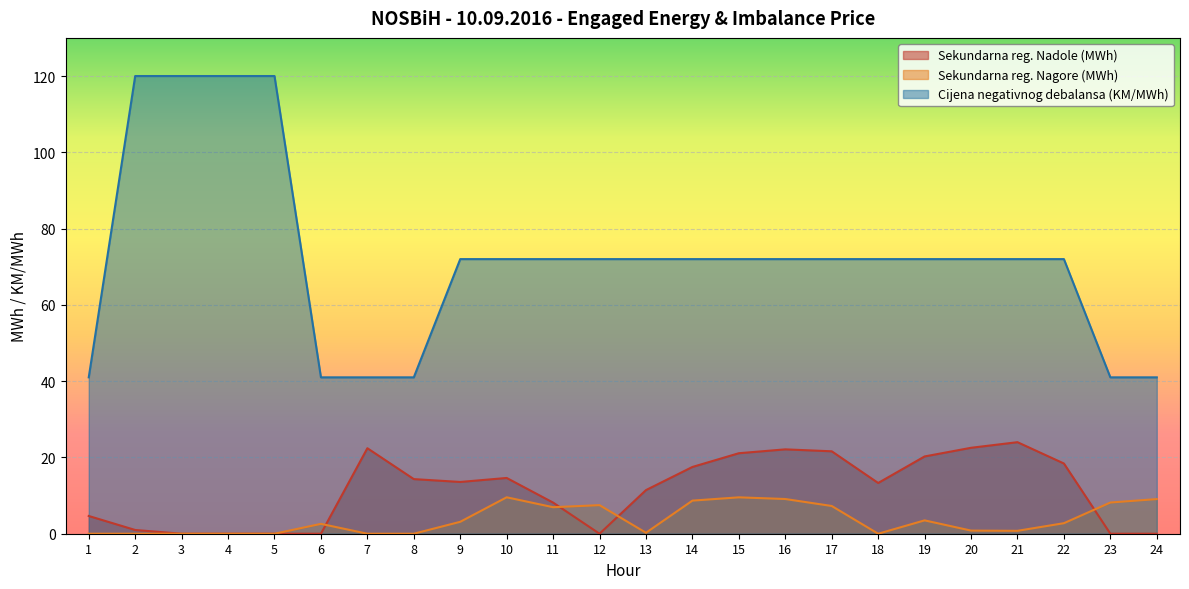

At which category is the sum across all series the highest?

2